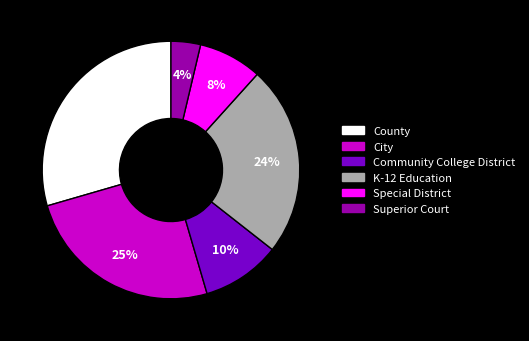

Which category has the smallest portion of the pie?

Superior Court